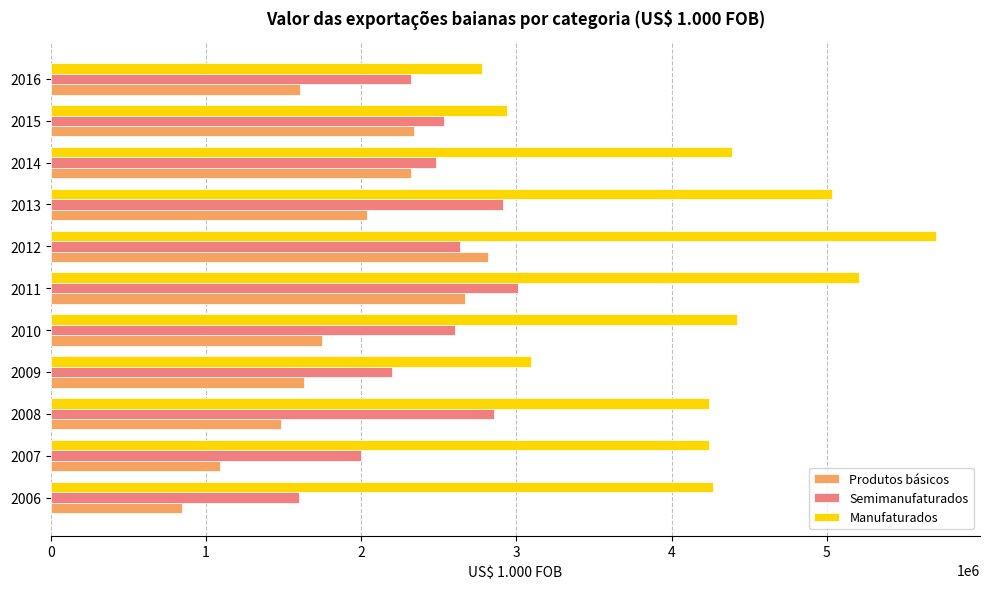

Which series has the widest spread of values?

Manufaturados